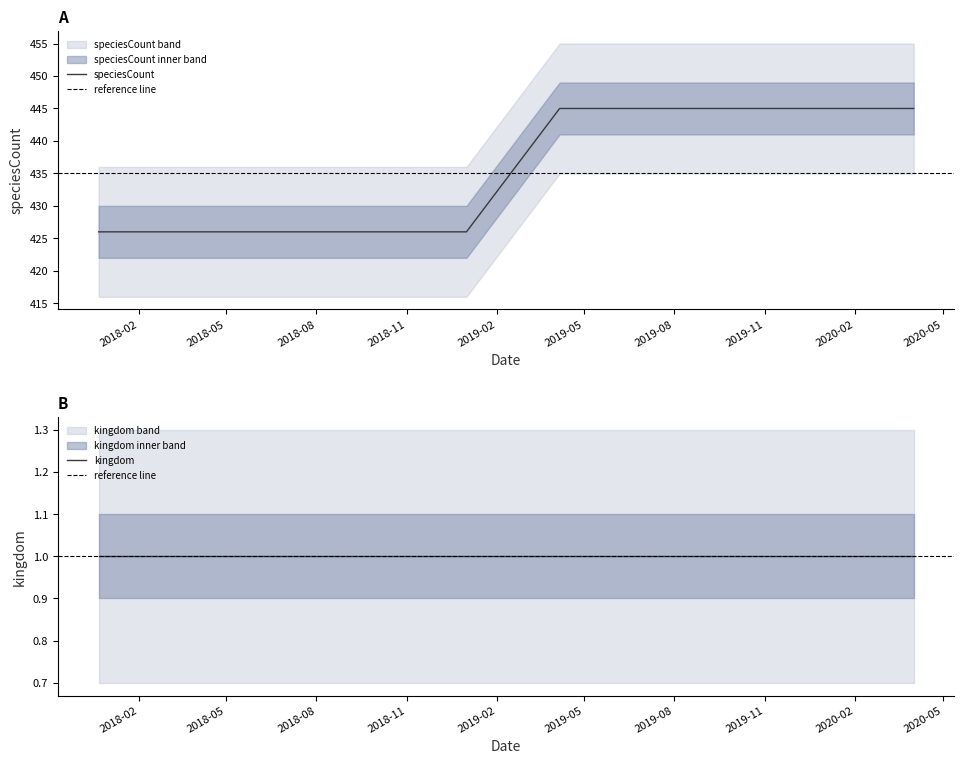

The chart shows a value of 689 at 2019-08. True or false?

False